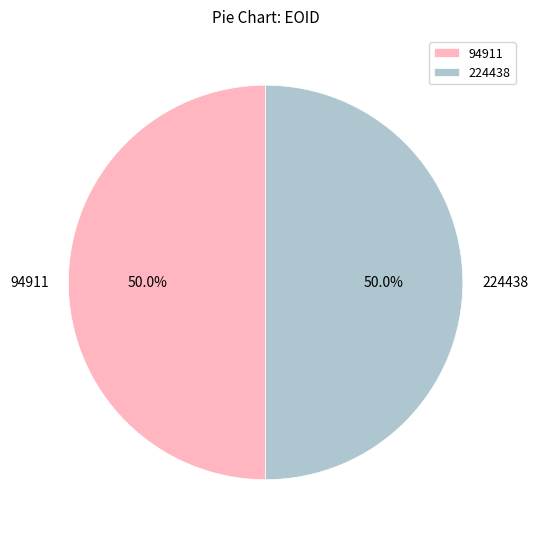

Approximately how many times larger is the value at 224438 compared to 94911?

1.0